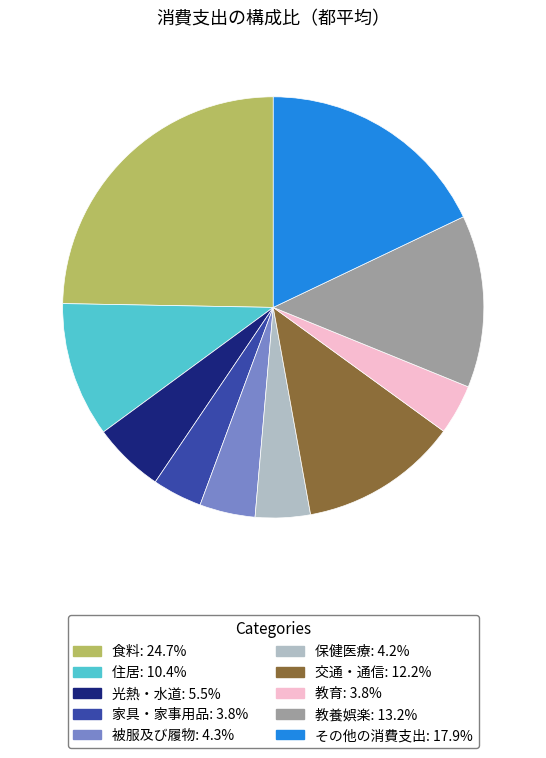

Is there a majority slice in this chart?

No